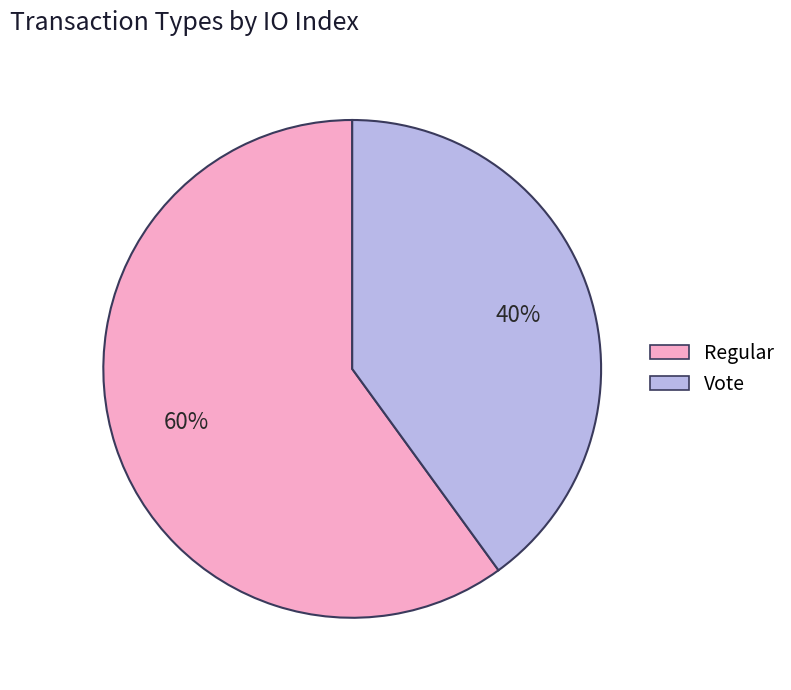

Is the sum of Vote and Regular greater than half?

Yes